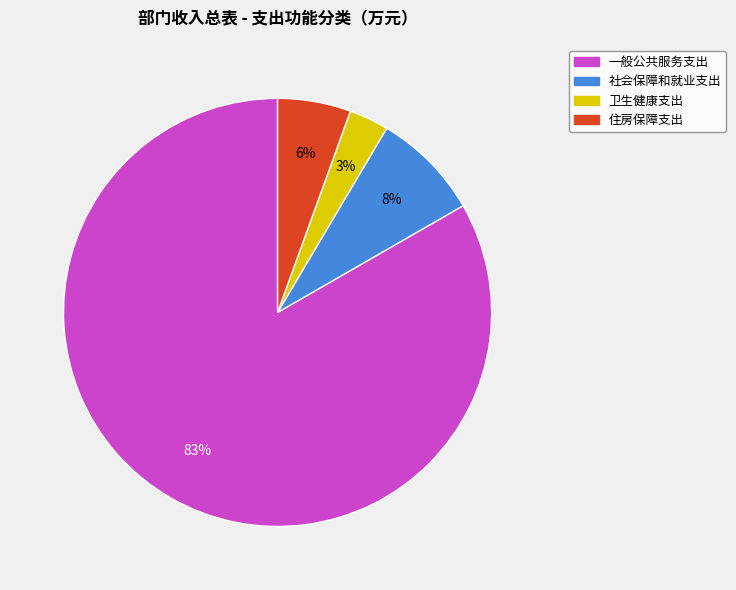

Which slice is the smallest?

卫生健康支出